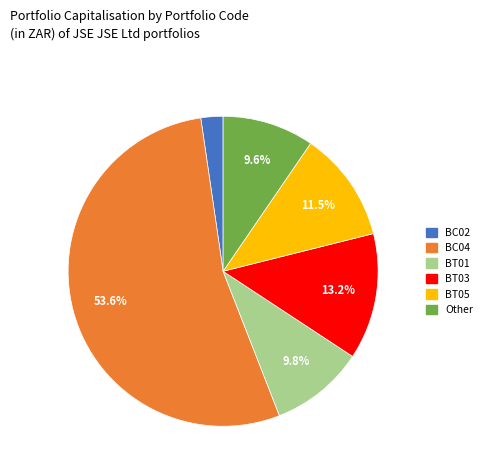

Is there any slice that represents more than half of the pie?

Yes